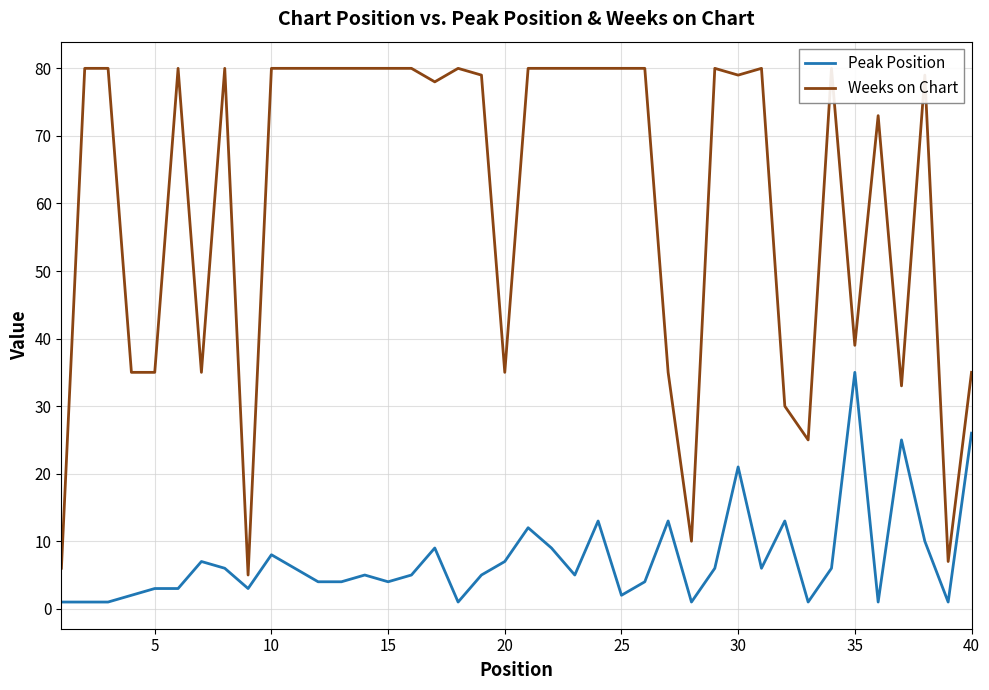

List the series in order of their peak value, lowest first.

Peak Position, Weeks on Chart